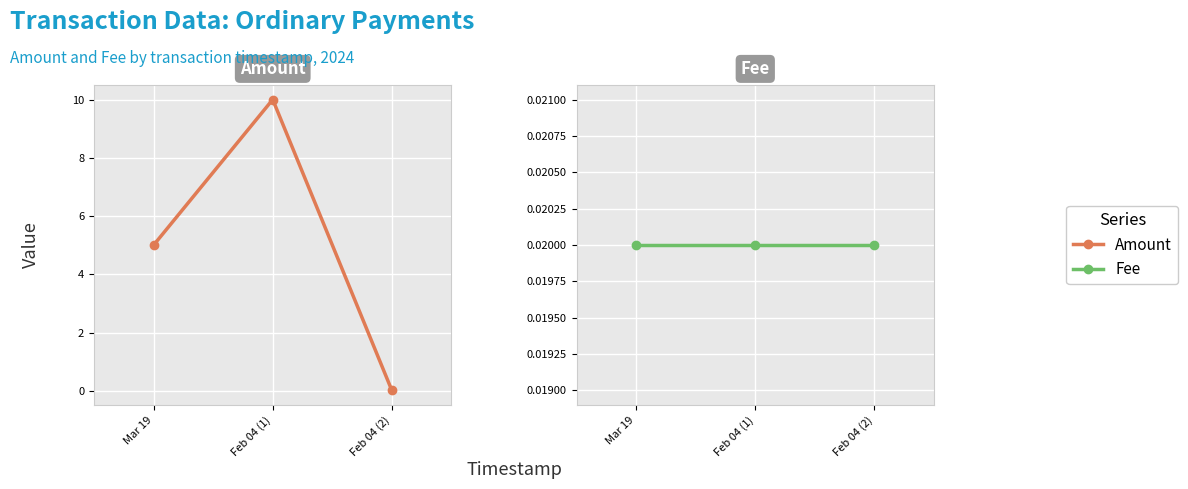

Which label corresponds to the smallest value in the chart?

Feb 04 (2)